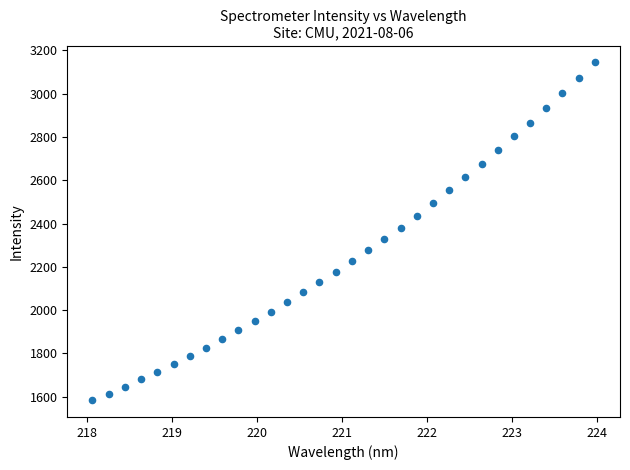

What is the range of X values (max minus min)?

5.9